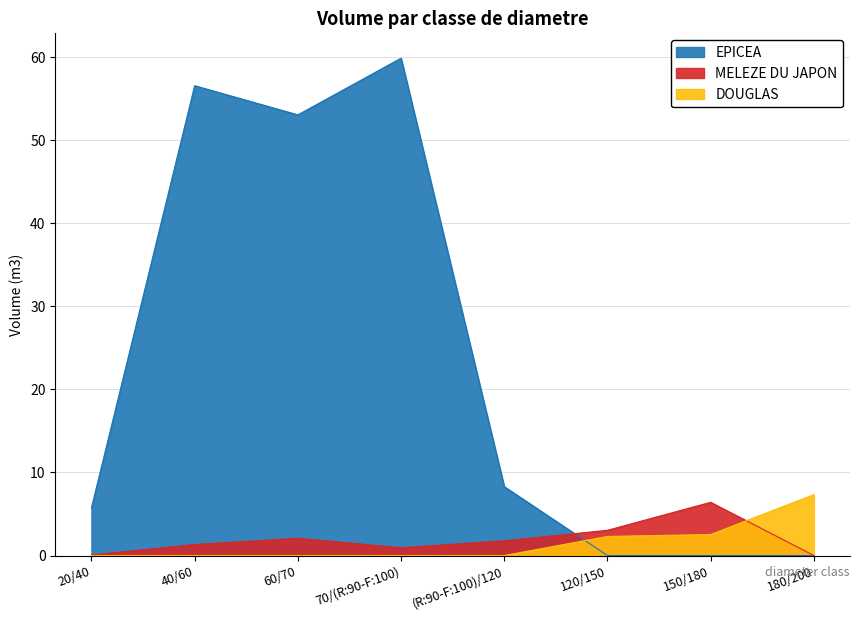

What is the label of the 7th point from the right?

40/60